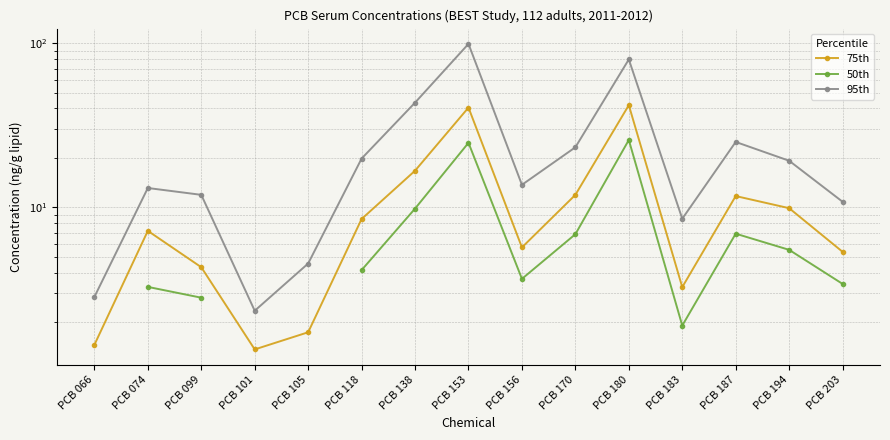

Is it true that 50th equals 6.9 at PCB 187?

True